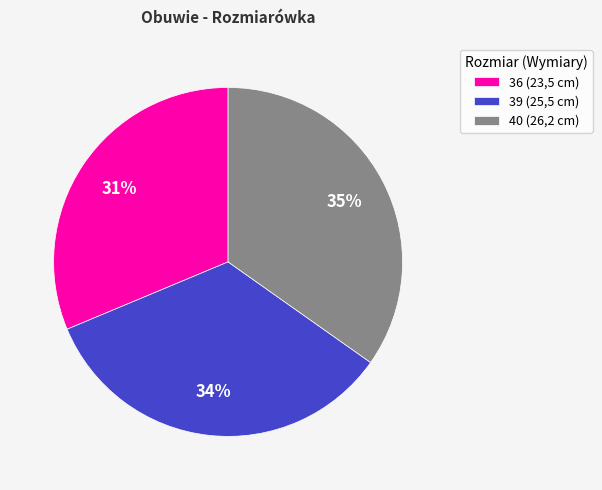

What percentage is the 36 (23,5 cm) slice, to the nearest percent?

31%